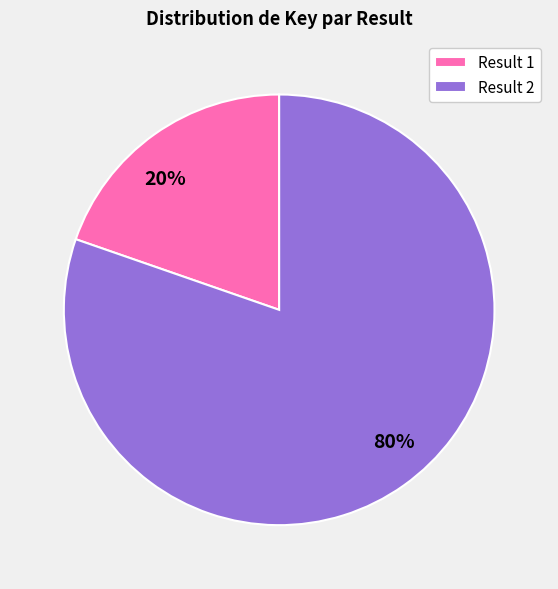

To the nearest percent, what is the average slice percentage?

50%